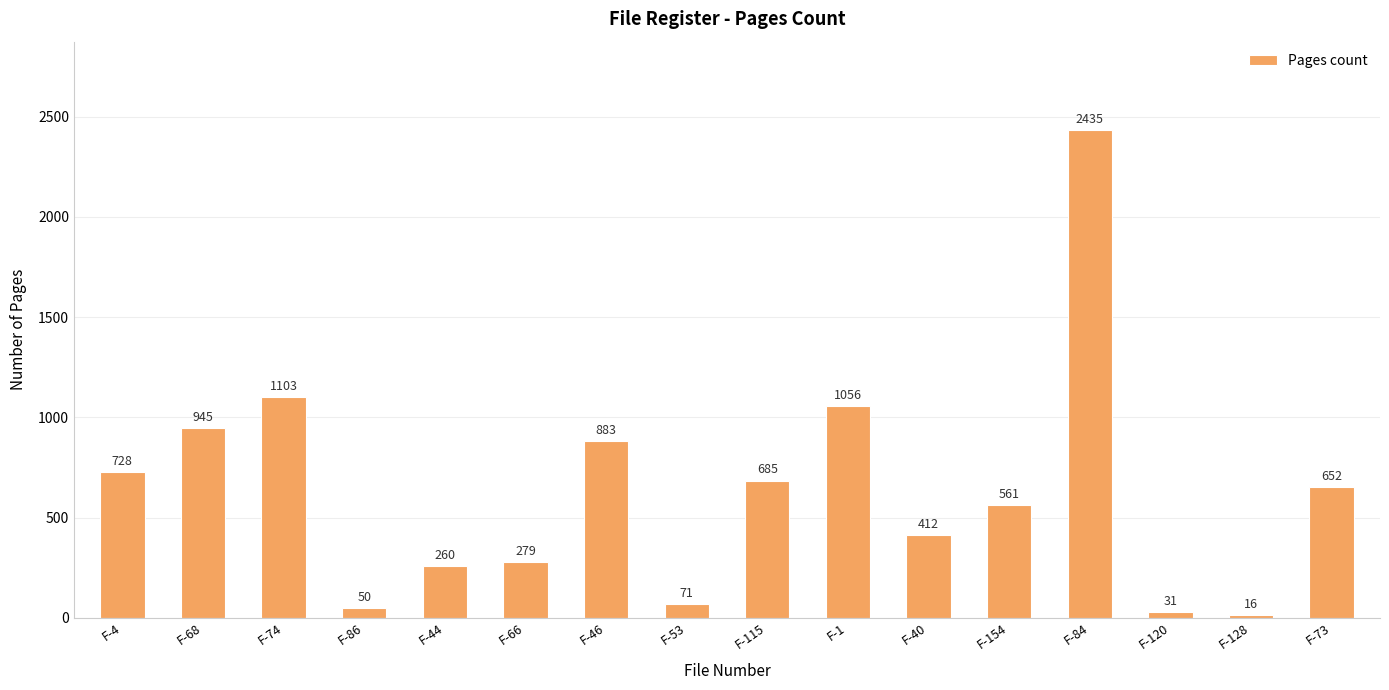

How many data points does each series have?

16